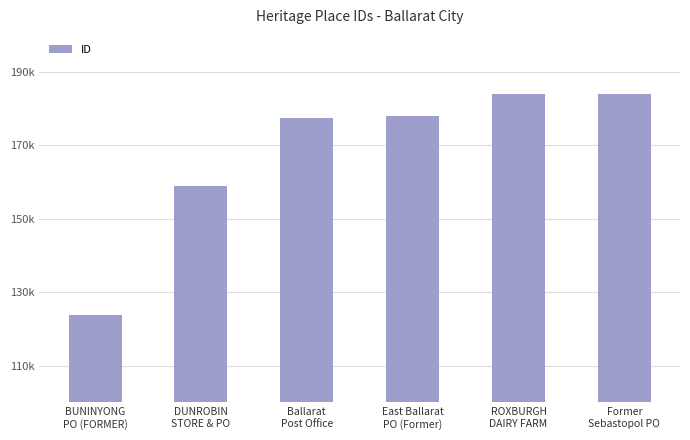

What is the difference between the second highest and second lowest values?

24951